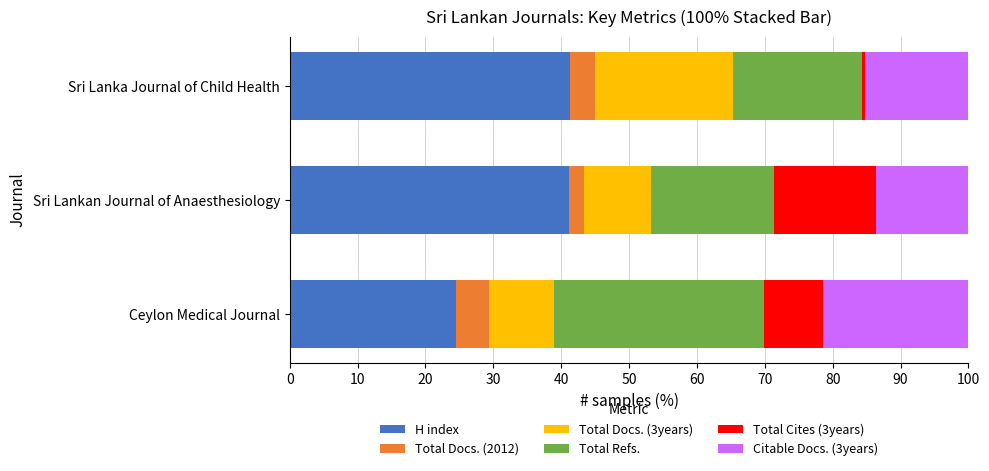

What is the difference between the maximum and minimum values in the H index series?

16.9